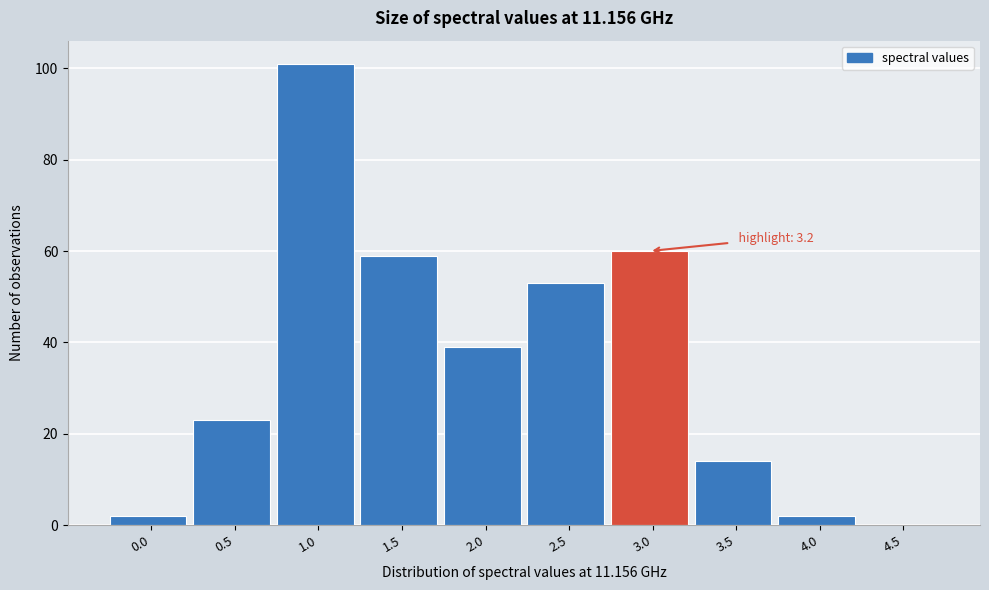

Reading left to right, extract all data points from this chart.

0.0=2	0.5=23	1.0=101	1.5=59	2.0=39	2.5=53	3.0=60	3.5=14	4.0=2	4.5=0